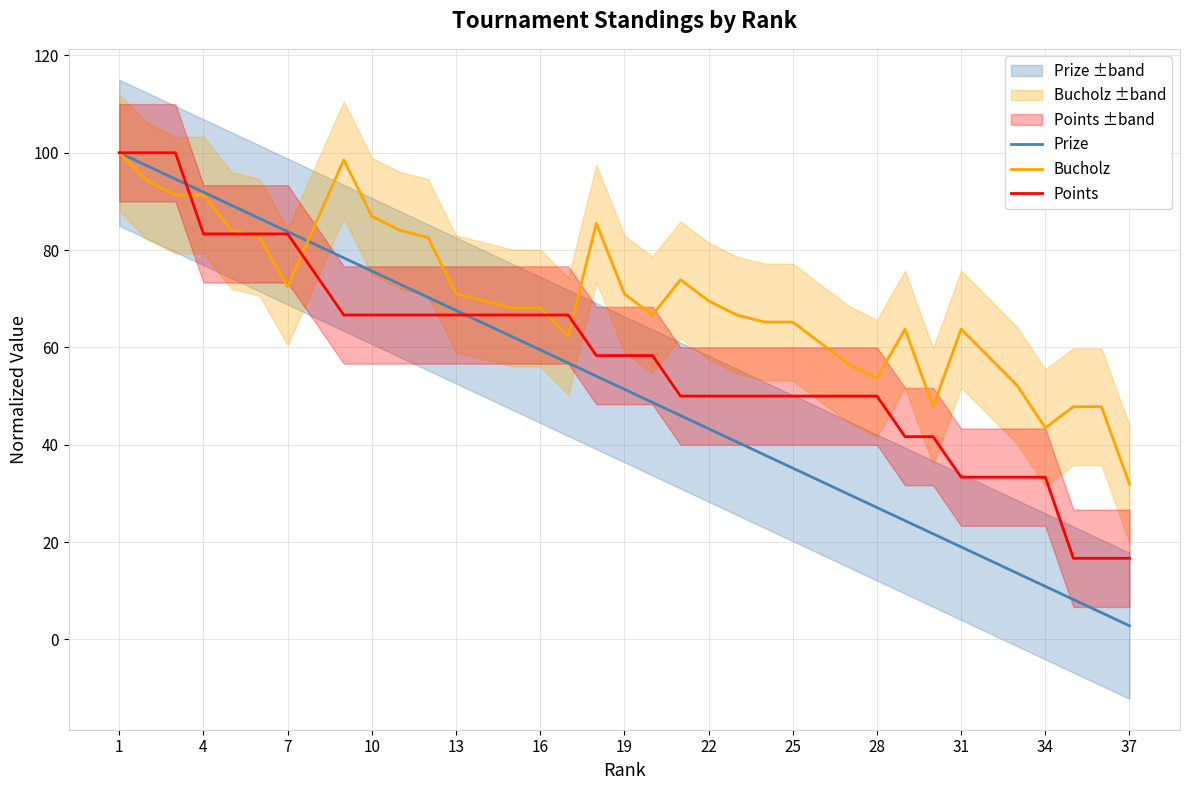

True or false: Points has more than 0 interior local peaks.

False